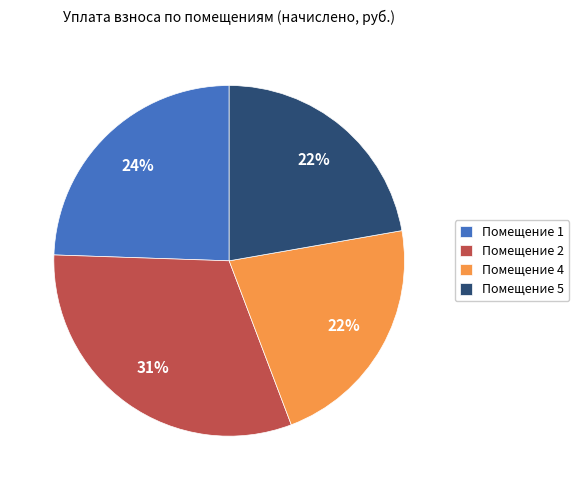

Which category has the biggest portion of the pie?

Помещение 2